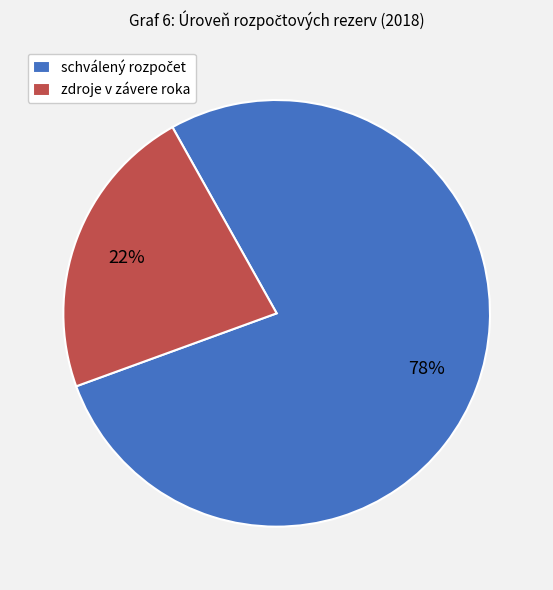

Which category has the smallest portion of the pie?

zdroje v závere roka